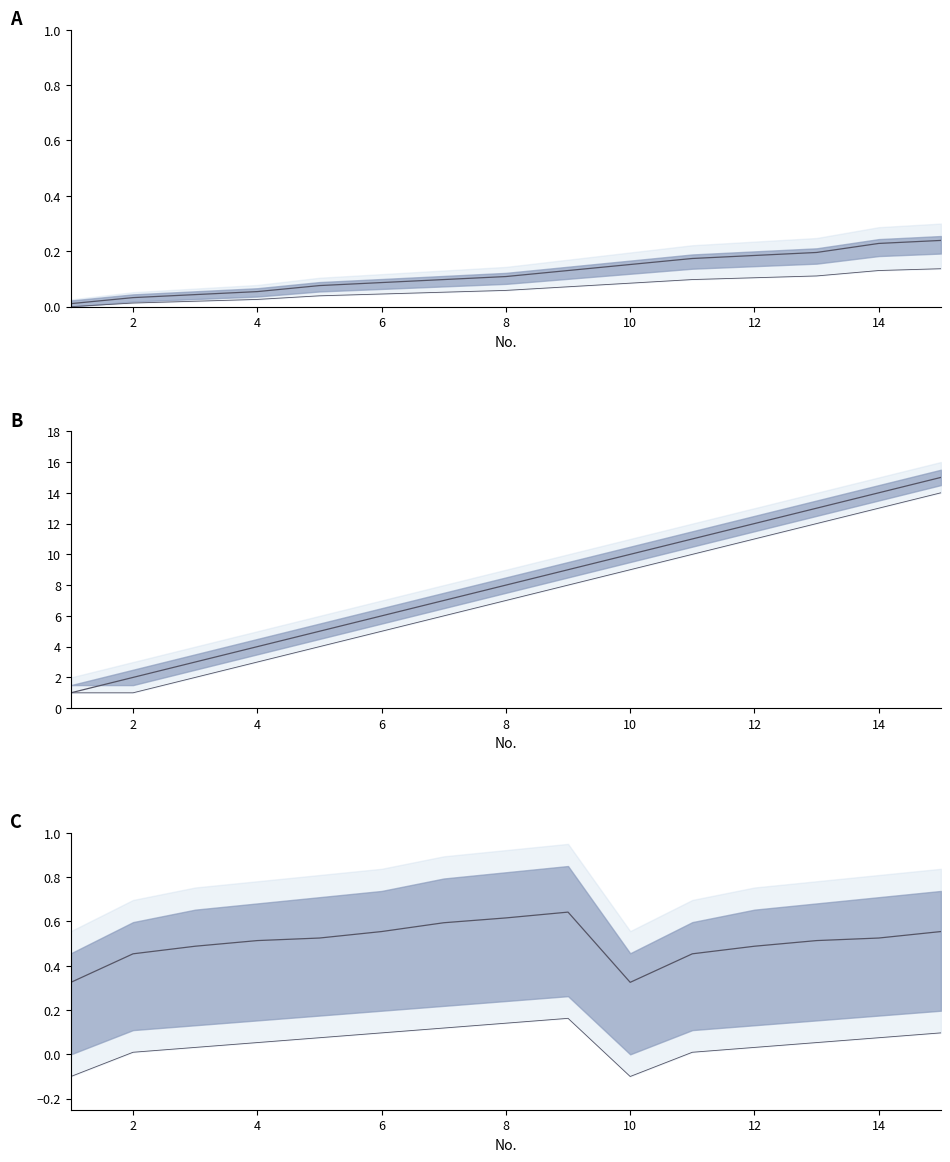

What is the maximum value shown in the chart?

15.0